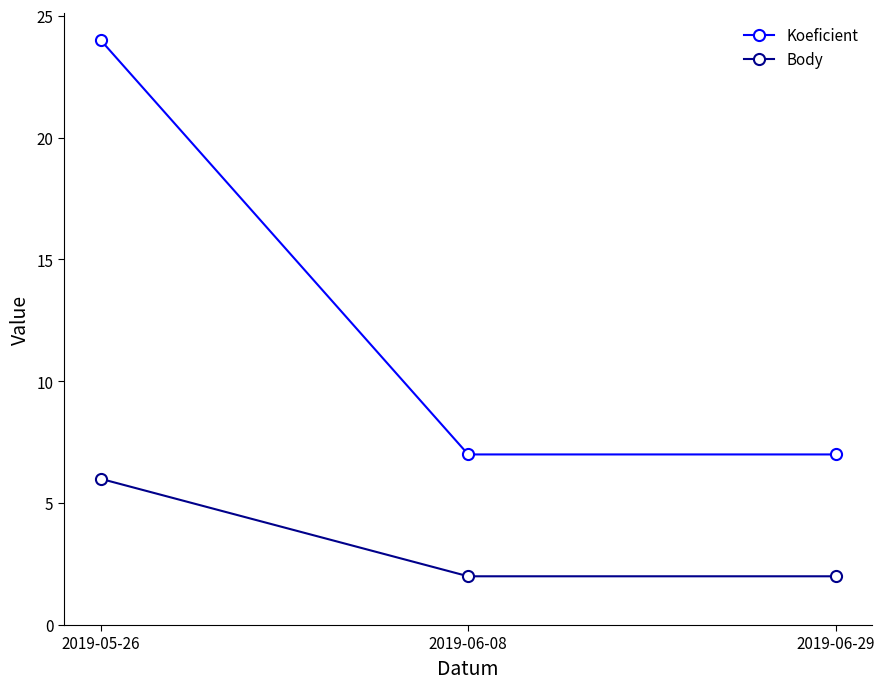

At how many categories does at least one series exceed 12?

1